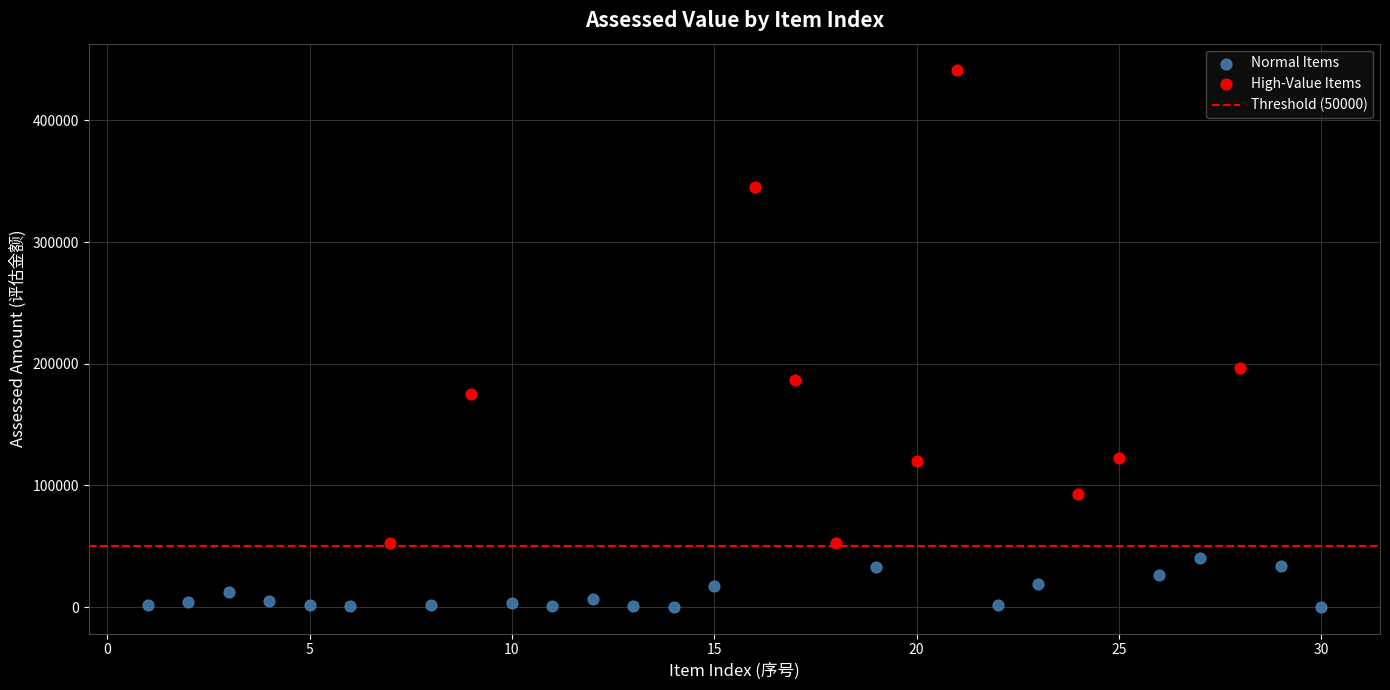

Which series contains the highest Y value?

High-Value Items